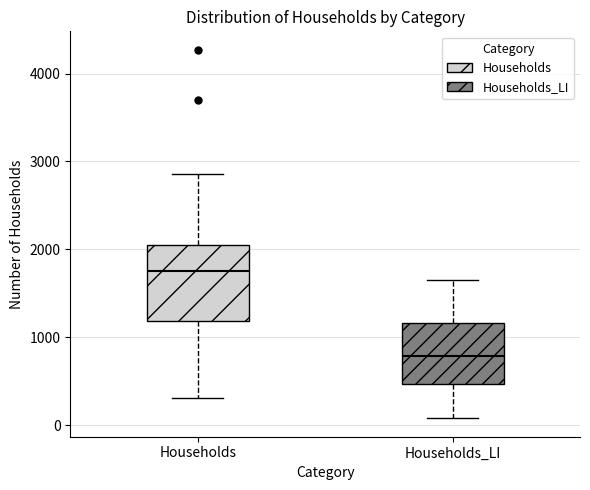

Where does the upper whisker of the box for Households_LI end on the y-axis? The values are not printed on the chart, so give them approximately, as read against the axis.

1600